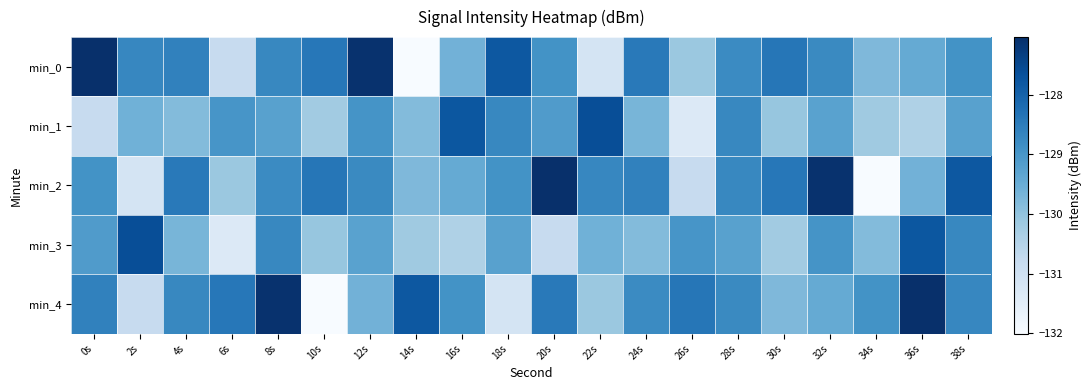

What is the total value across all series at 26s?

-649.6